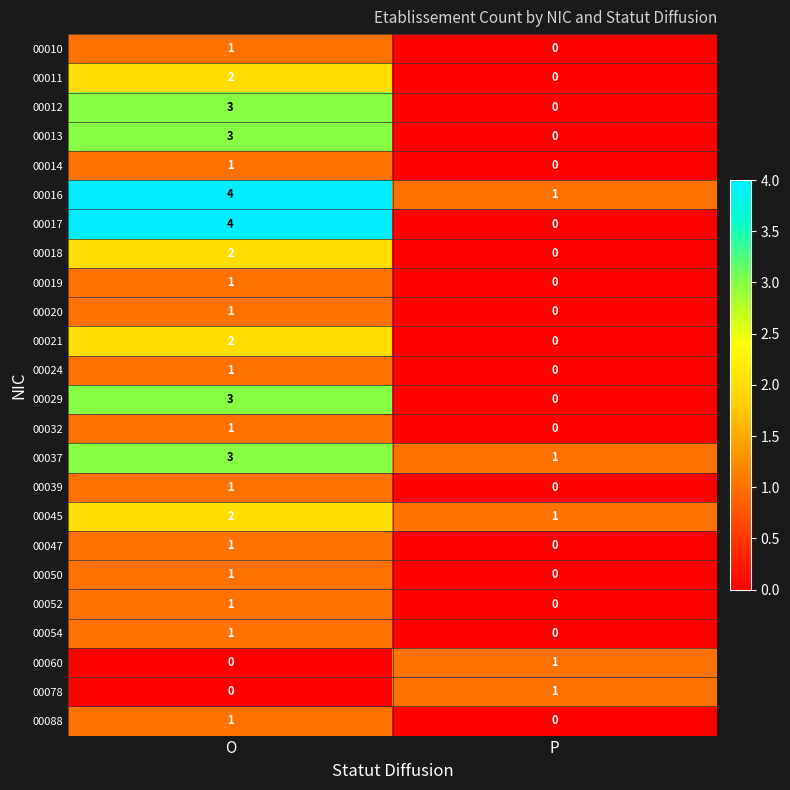

What is the sum of all 00045 values?

3